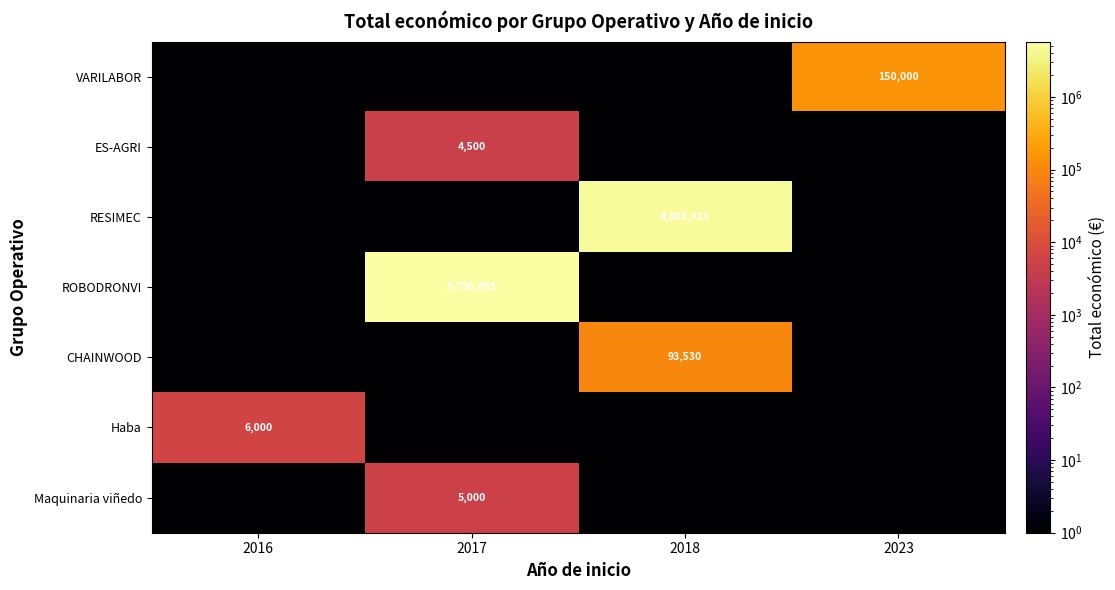

Which category has the highest value across all series?

2017